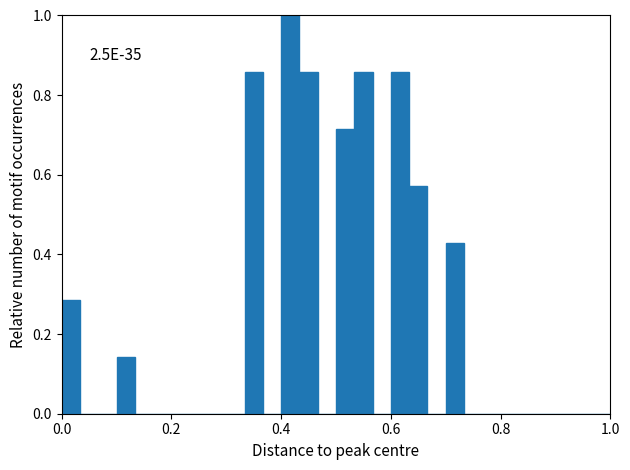

Read against the x-axis, roughly where is the centre of the tallest bar?

0.42